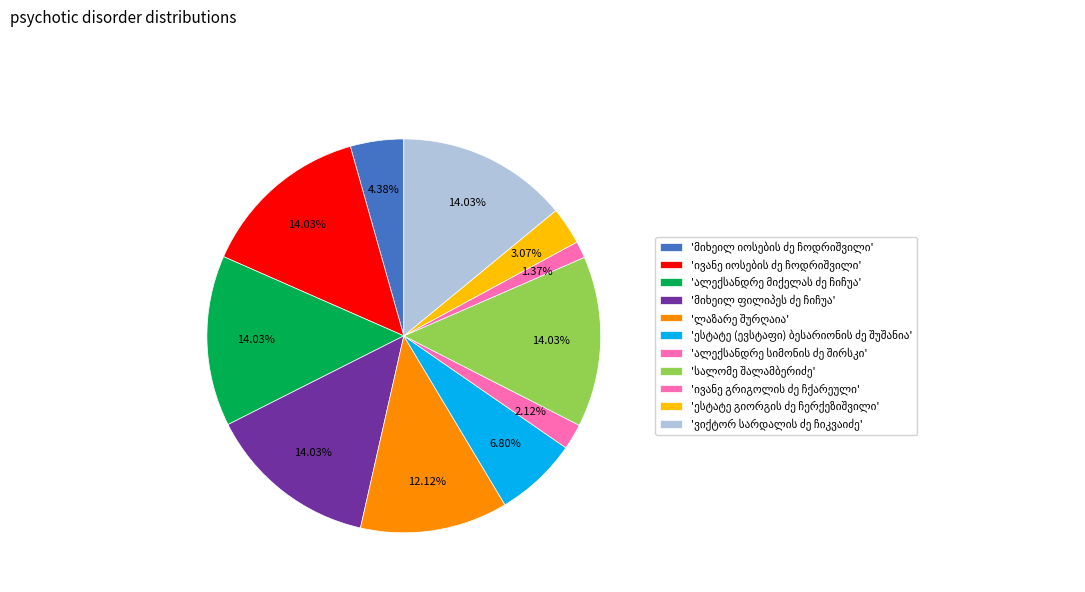

How many slices are in this pie chart?

11